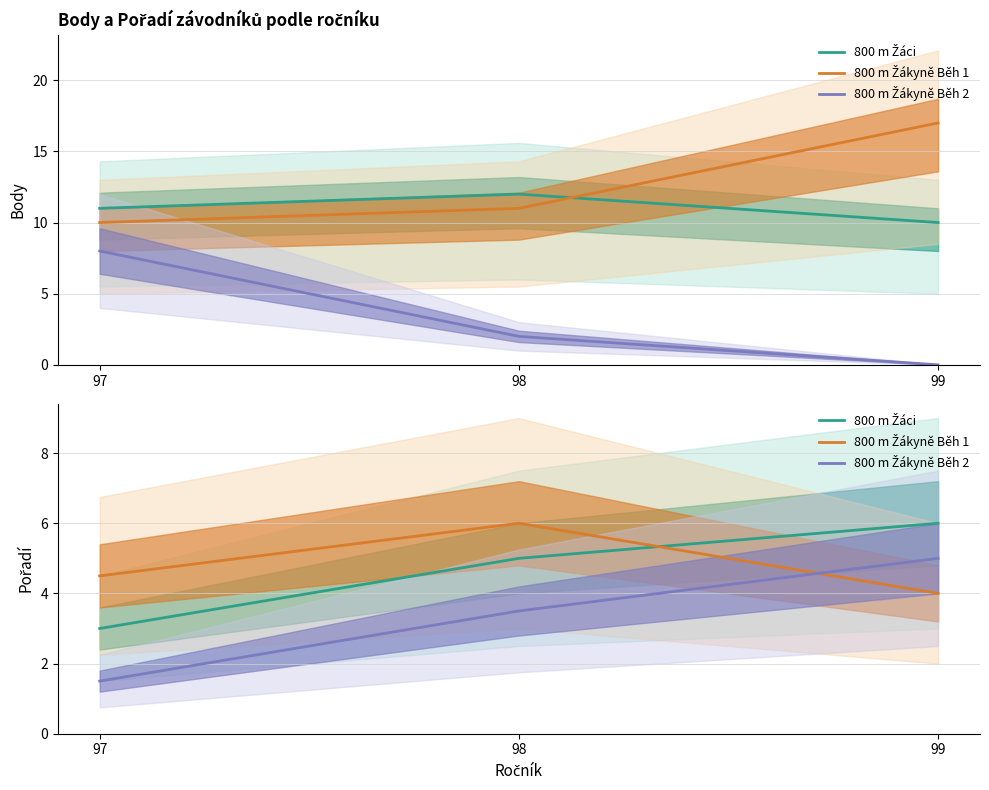

What is the difference between the maximum and second lowest values in the 800 m Žákyně Běh 2 series?

1.5